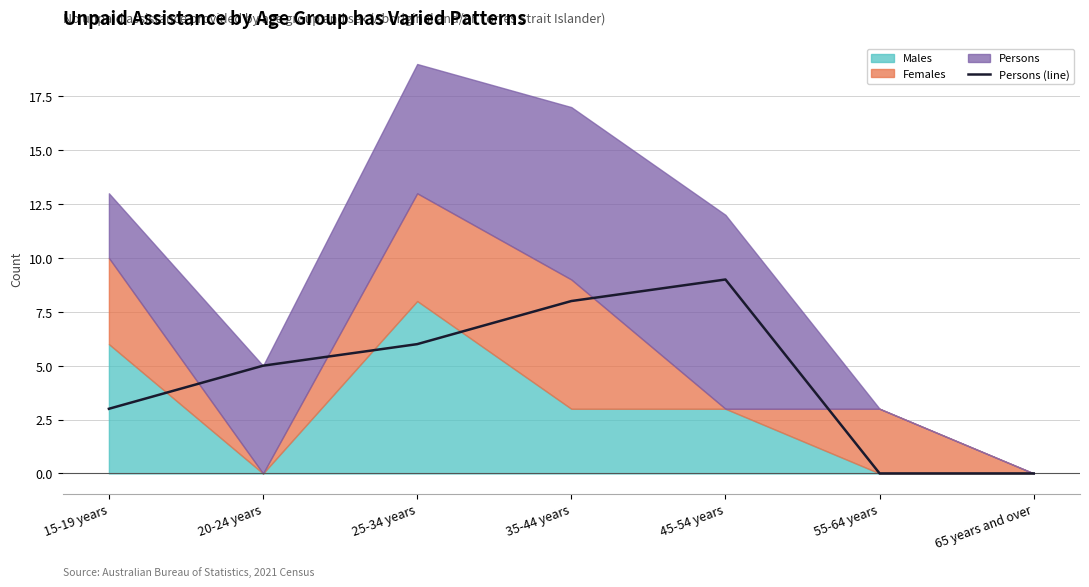

The value at 65 years and over is 4. True or false?

False